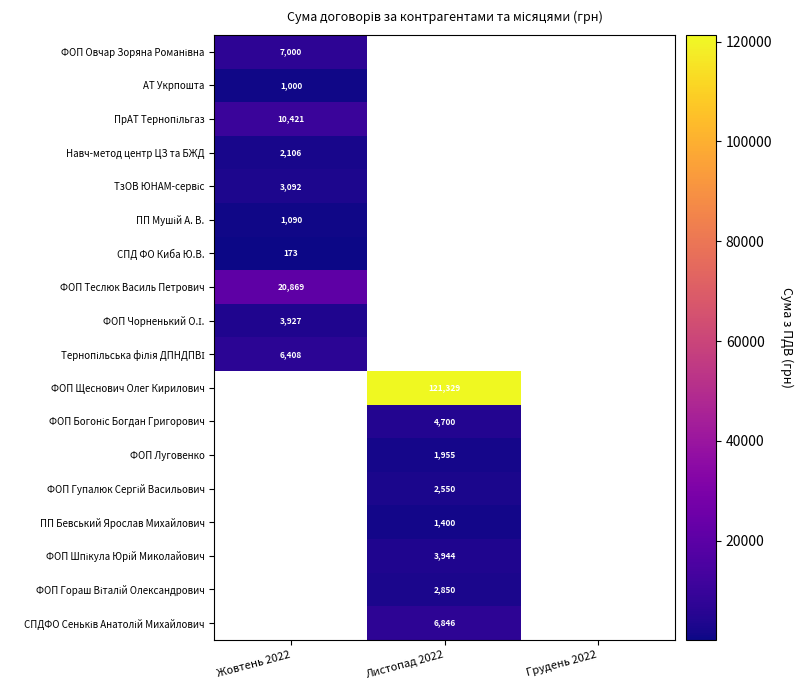

Is it true that ФОП Луговенко equals 616 at Листопад 2022?

False